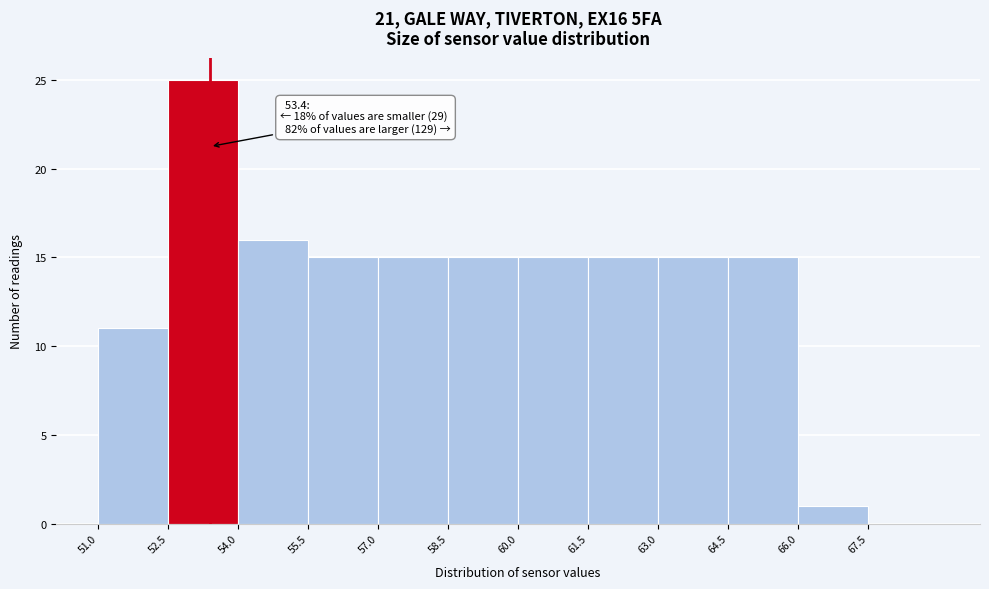

Which range on the x-axis has the tallest bar?

52.5 to 54.0